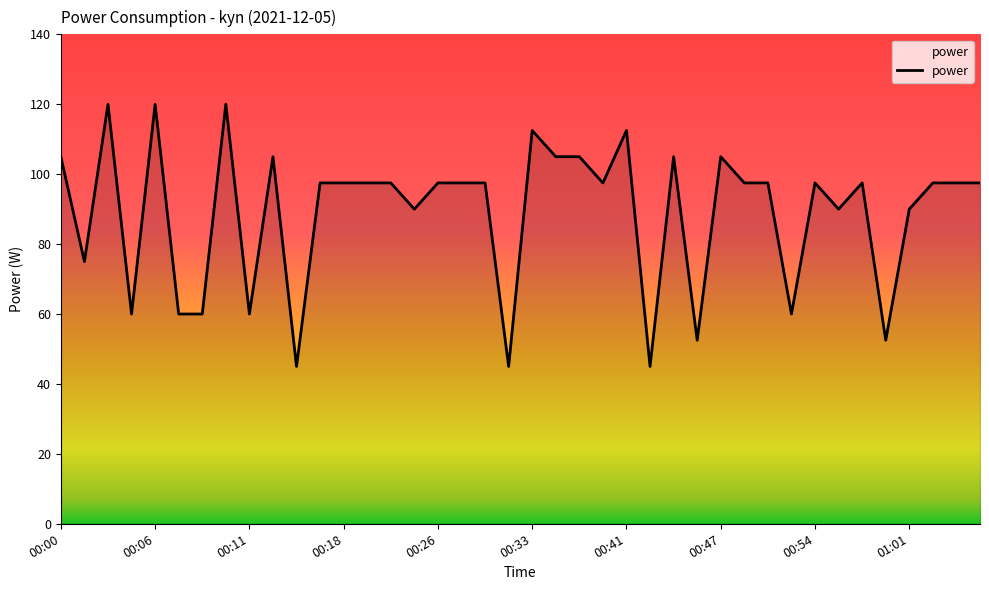

What is the maximum value shown in the chart?

120.0